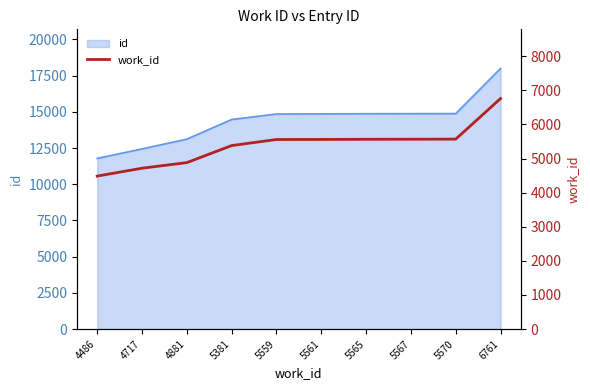

Reading left to right, extract all data points from this chart.

4486	4717	4881	5381	5559	5561	5565	5567	5570	6761